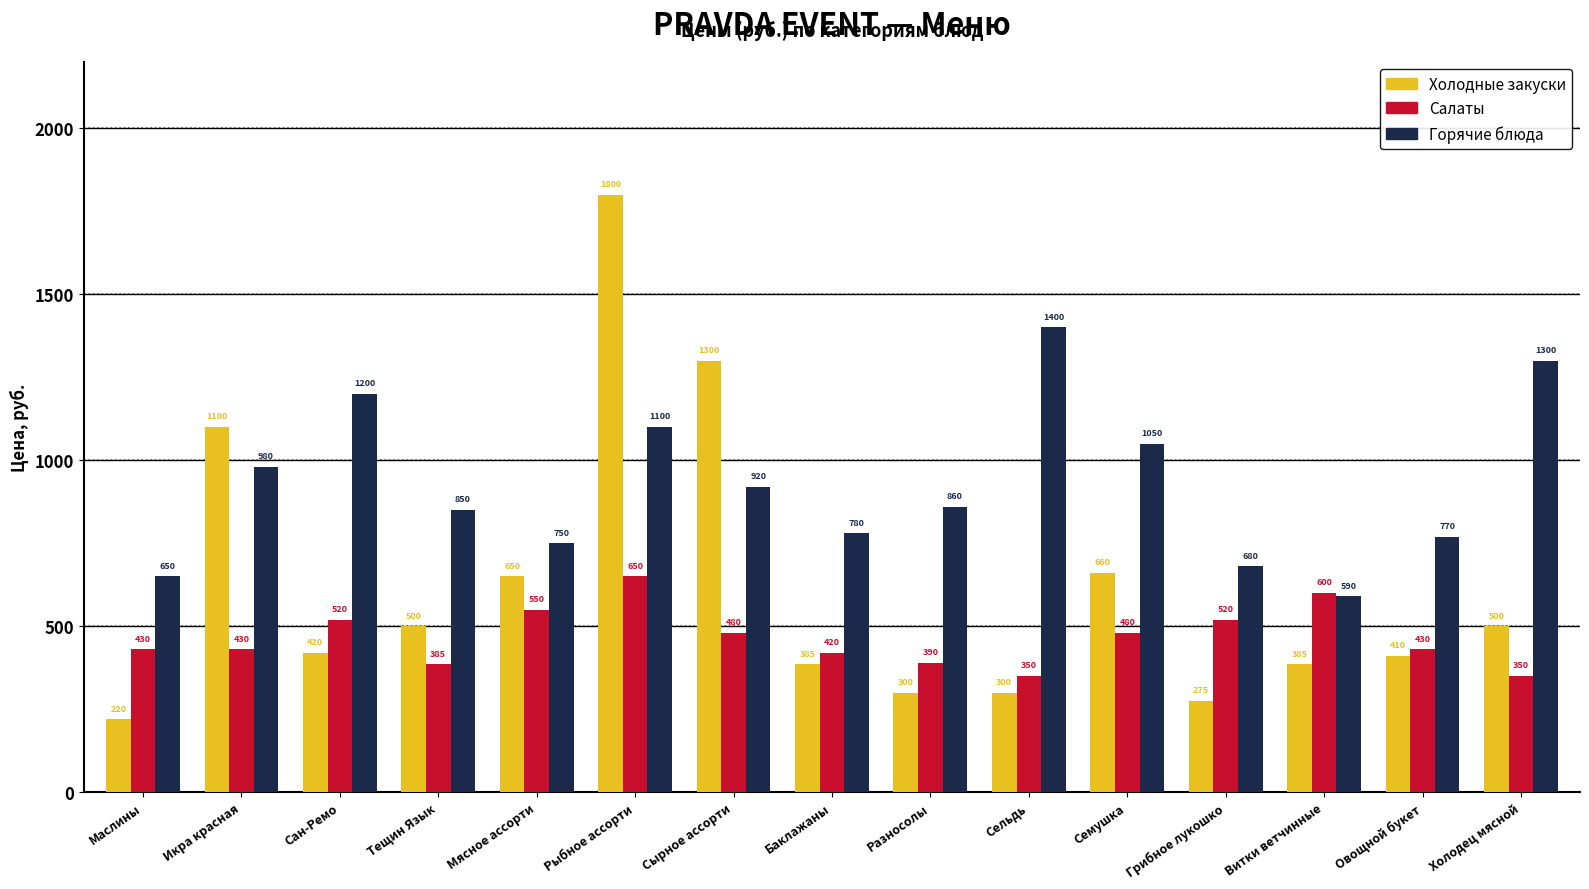

What is the difference between the maximum and second lowest values in the Холодные закуски series?

1525